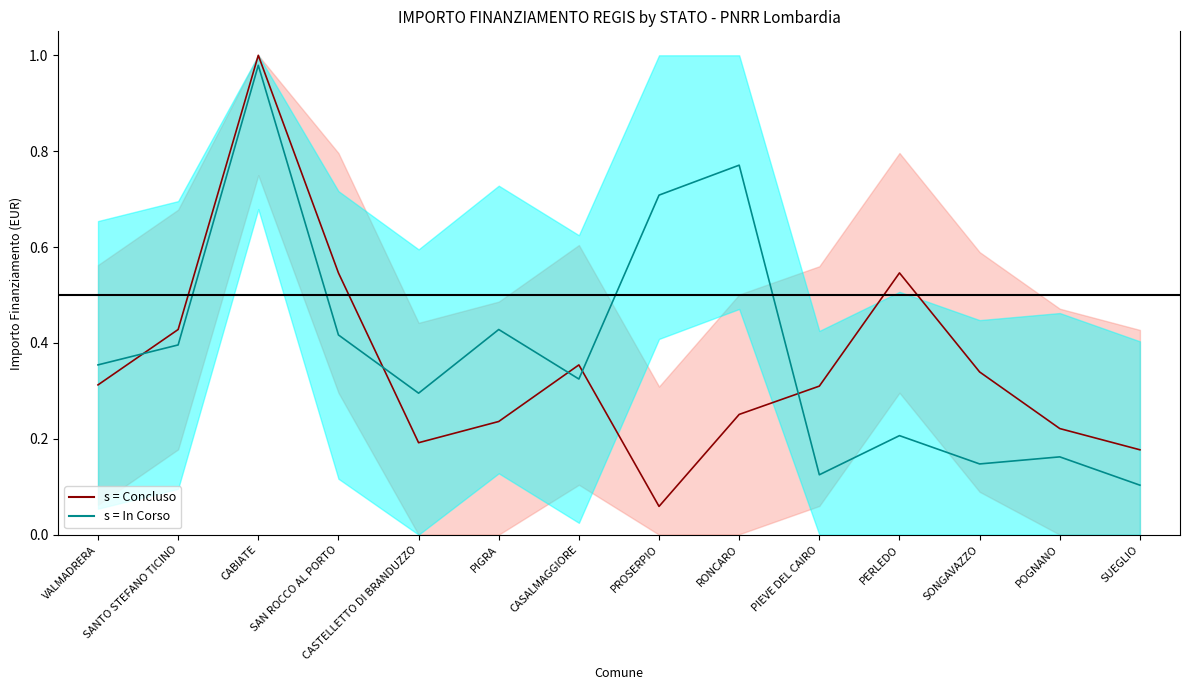

What is the spread (max minus min) of values at PIEVE DEL CAIRO?

0.2